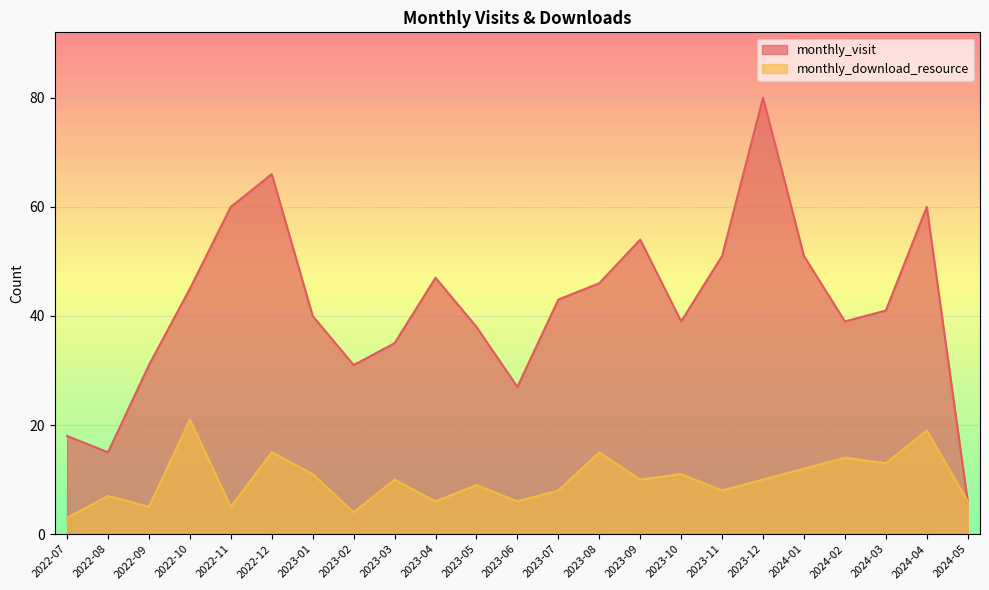

Which series changed the most between 2023-08 and 2024-01?

monthly_visit